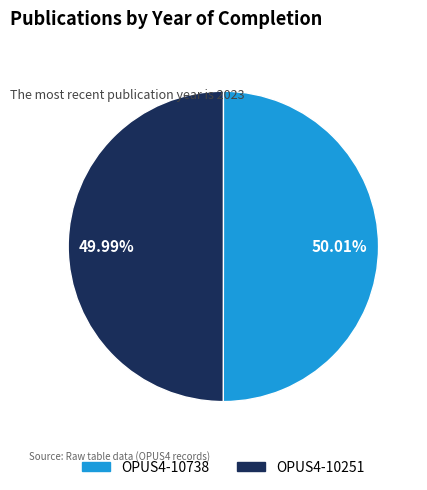

To the nearest percent, what portion does OPUS4-10251 represent?

50%